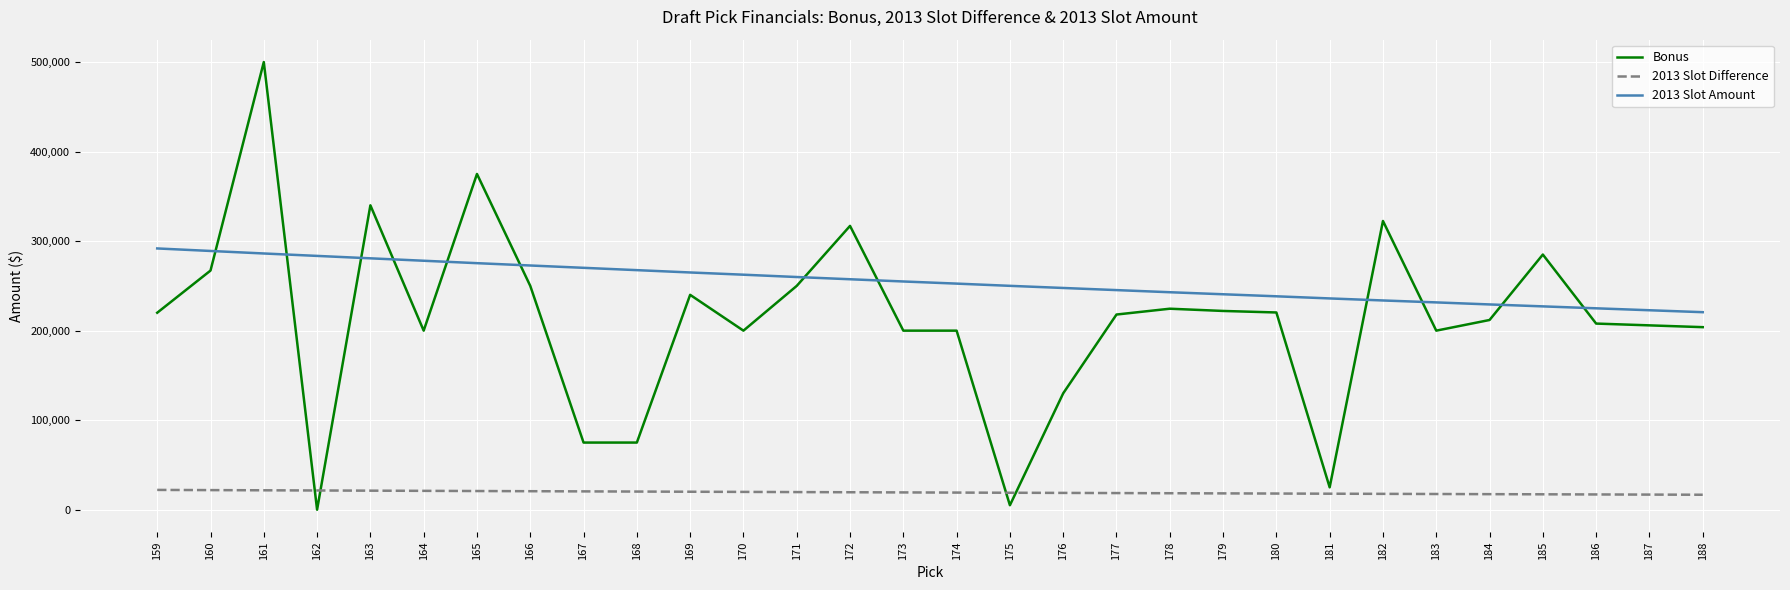

The value of 2013 Slot Amount at 165 is 136474.2. True or false?

False